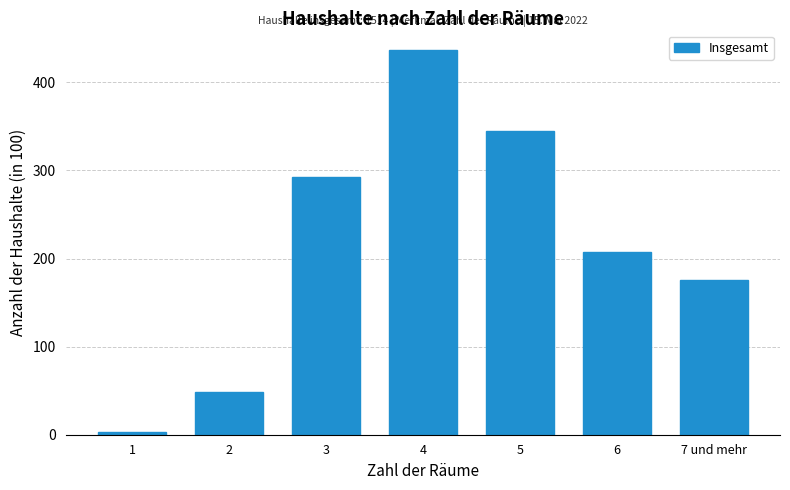

Reading right to left, transcribe all the data shown in this chart.

7 und mehr=176	6=208	5=345	4=437	3=293	2=49	1=3